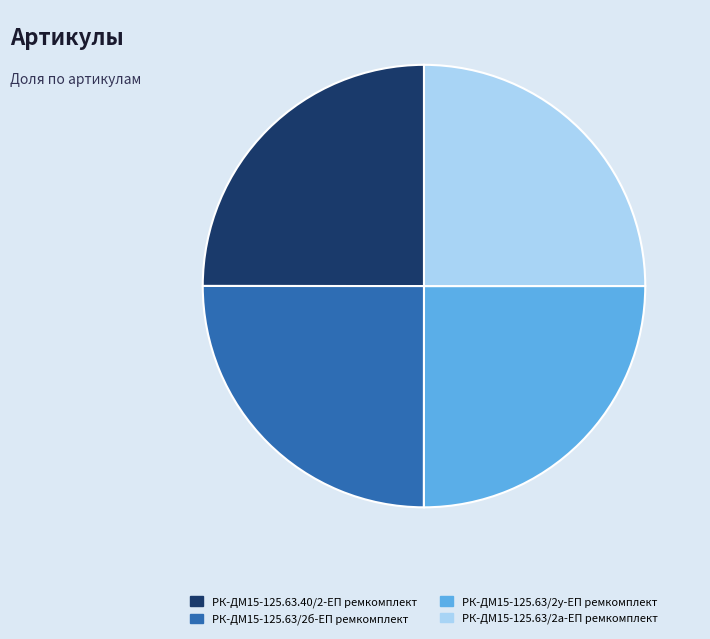

How many slices are in this pie chart?

4